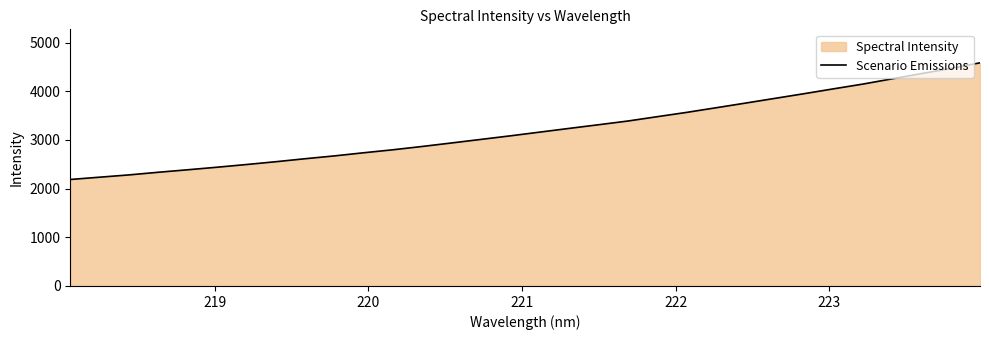

Does the chart have visible grid lines?

No